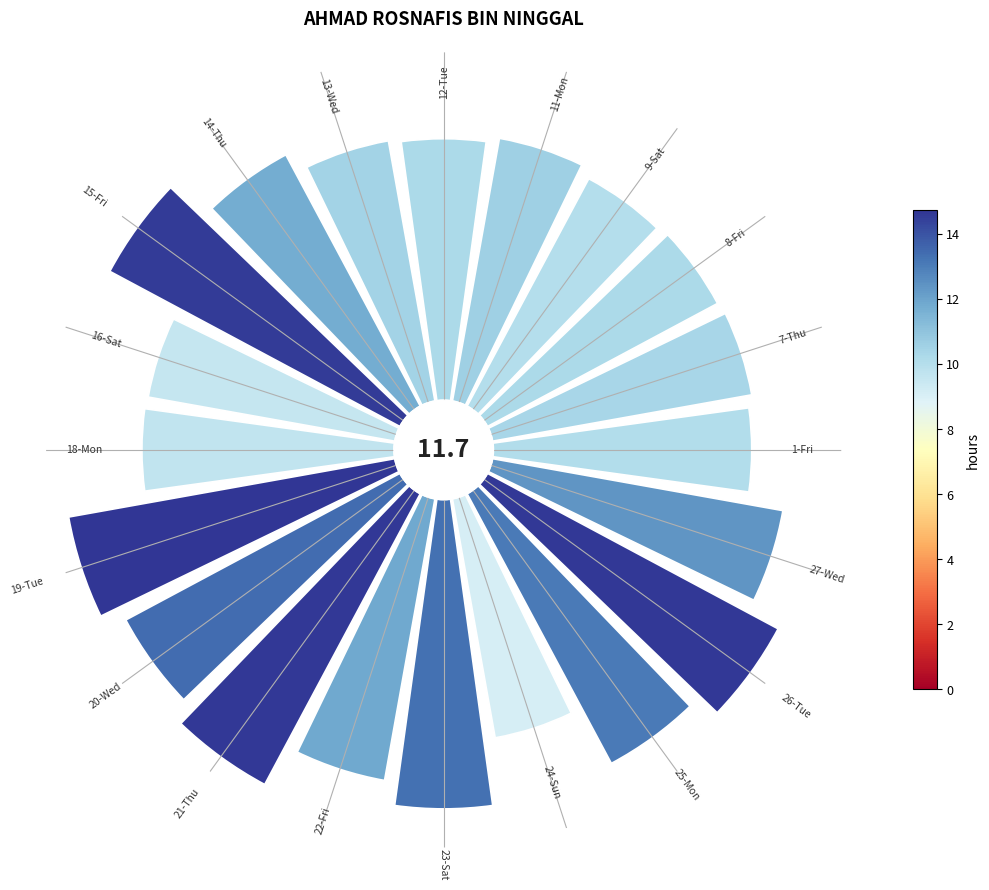

Combined, do 10 and 2 account for over 50%?

No